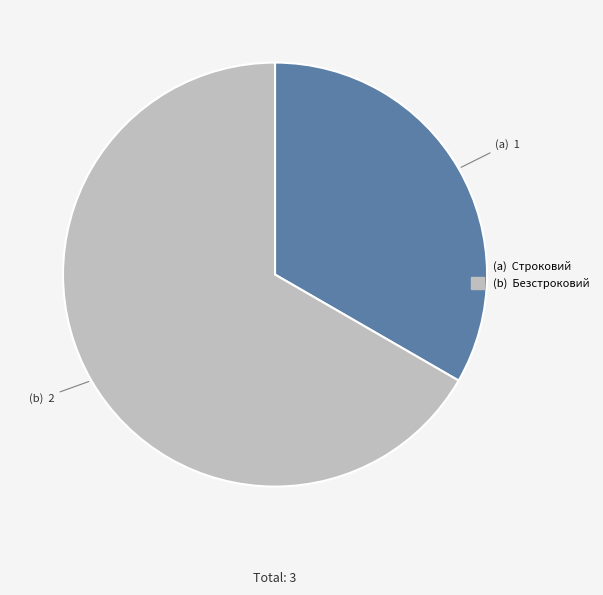

How many segments does this pie chart have?

2